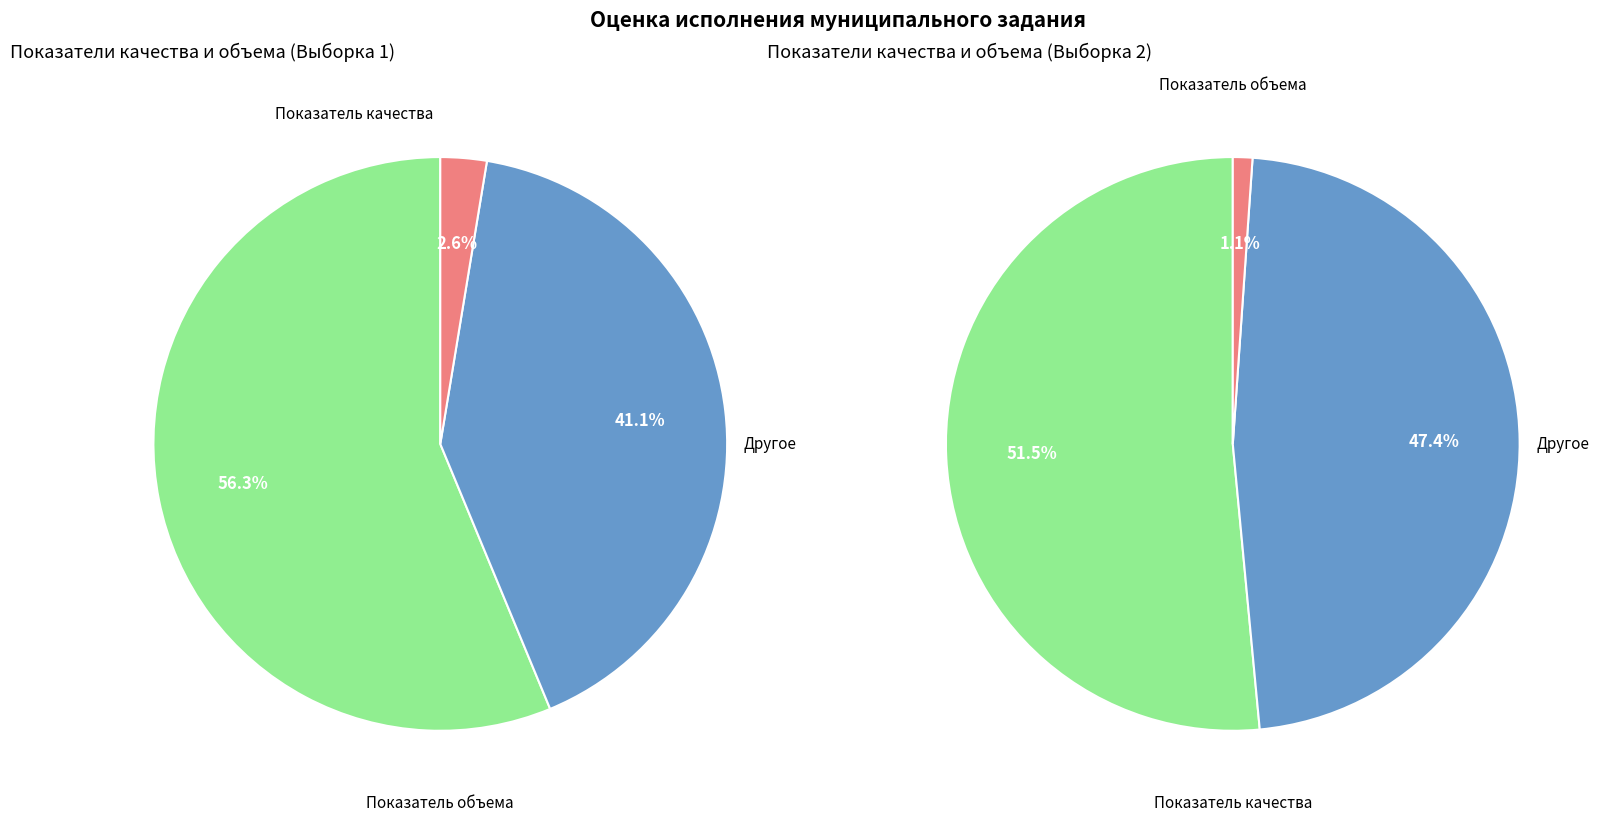

What is the largest slice in the pie chart?

Показатель качества